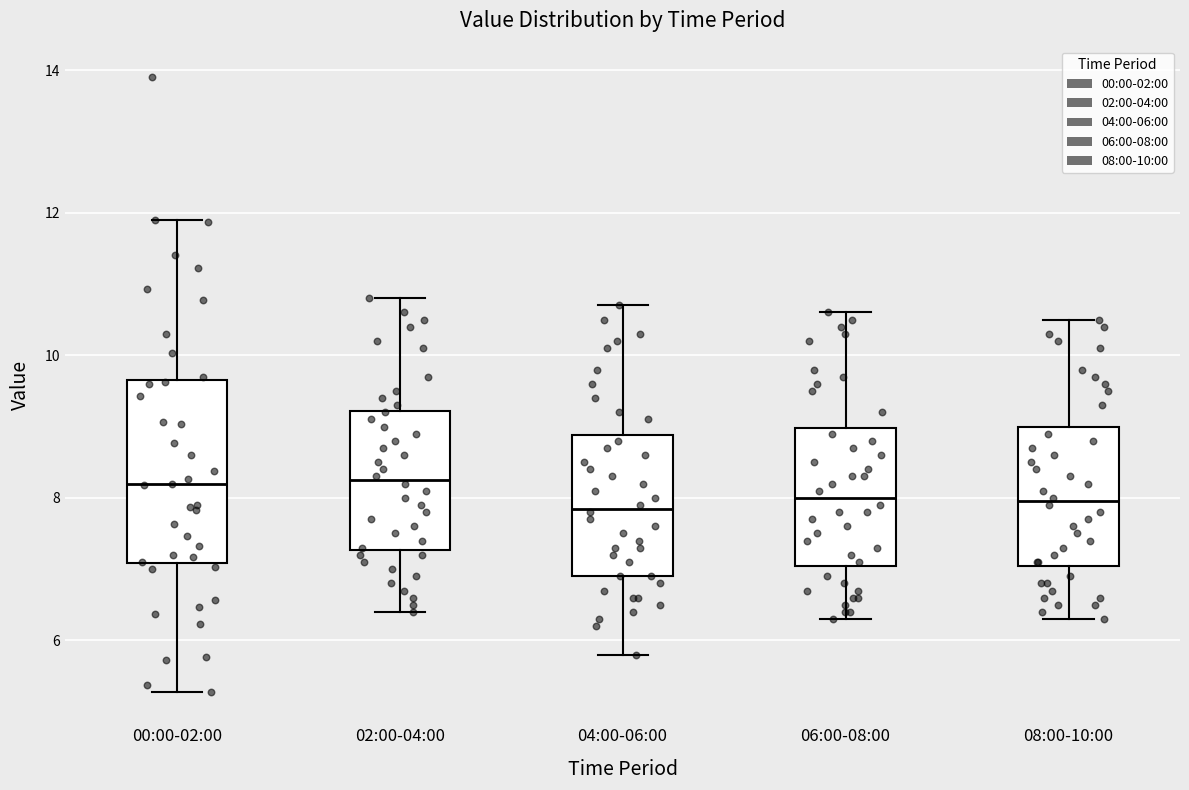

Where is the lower edge of the box for 06:00-08:00 on the y-axis? The values are not printed on the chart, so give them approximately, as read against the axis.

7.0